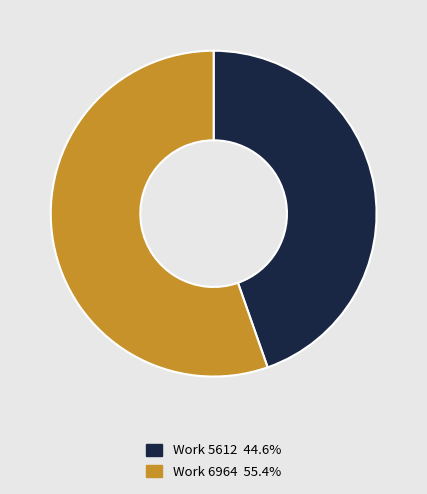

Which slice is the largest?

Work 6964